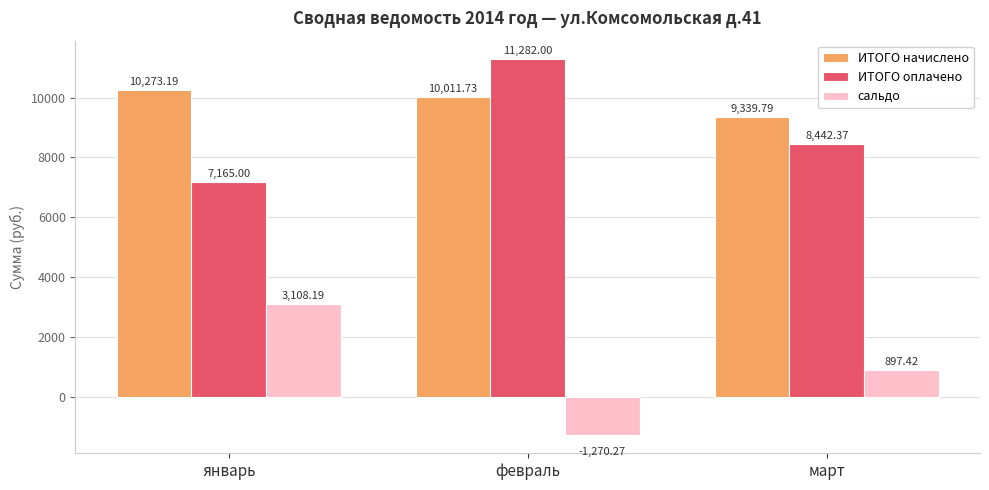

Are the bars grouped side by side (vs. stacked)?

Yes